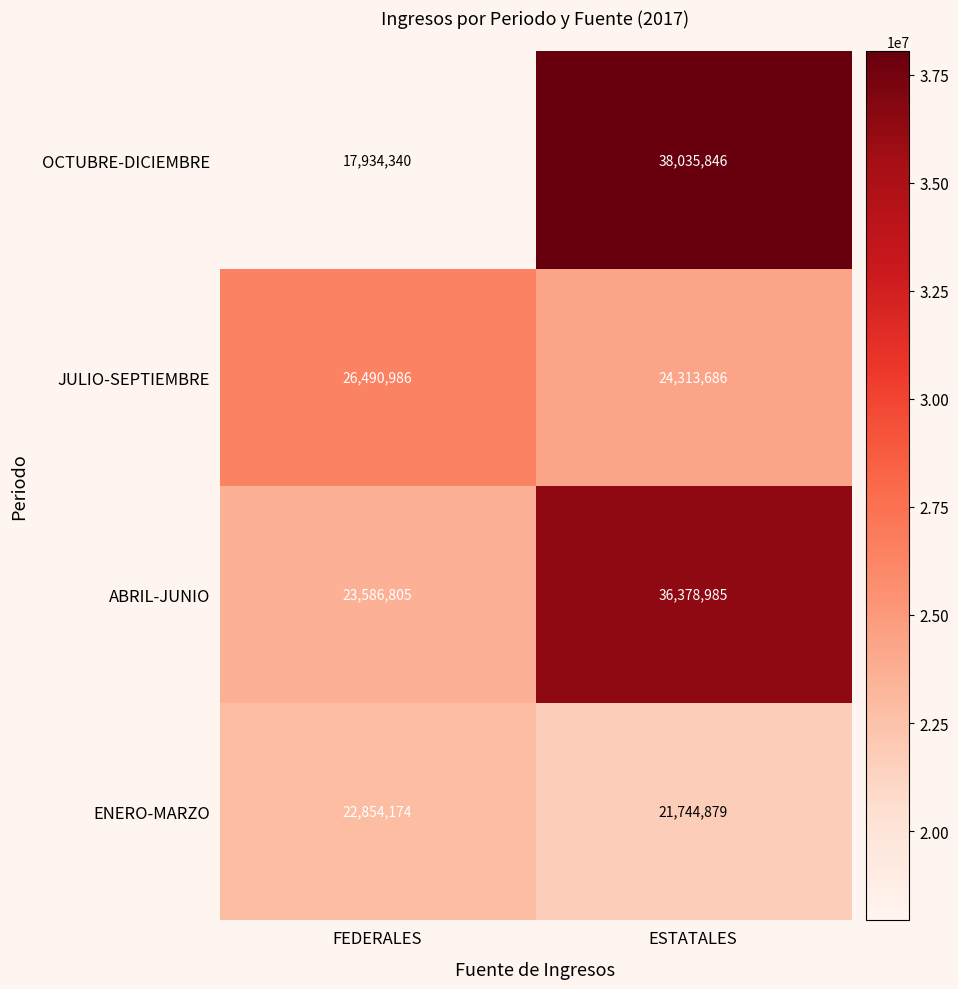

Reading left to right, list all the values displayed in this chart.

OCTUBRE-DICIEMBRE: FEDERALES=17934340	ESTATALES=38035846
JULIO-SEPTIEMBRE: FEDERALES=26490986	ESTATALES=24313686
ABRIL-JUNIO: FEDERALES=23586805	ESTATALES=36378985
ENERO-MARZO: FEDERALES=22854174	ESTATALES=21744879